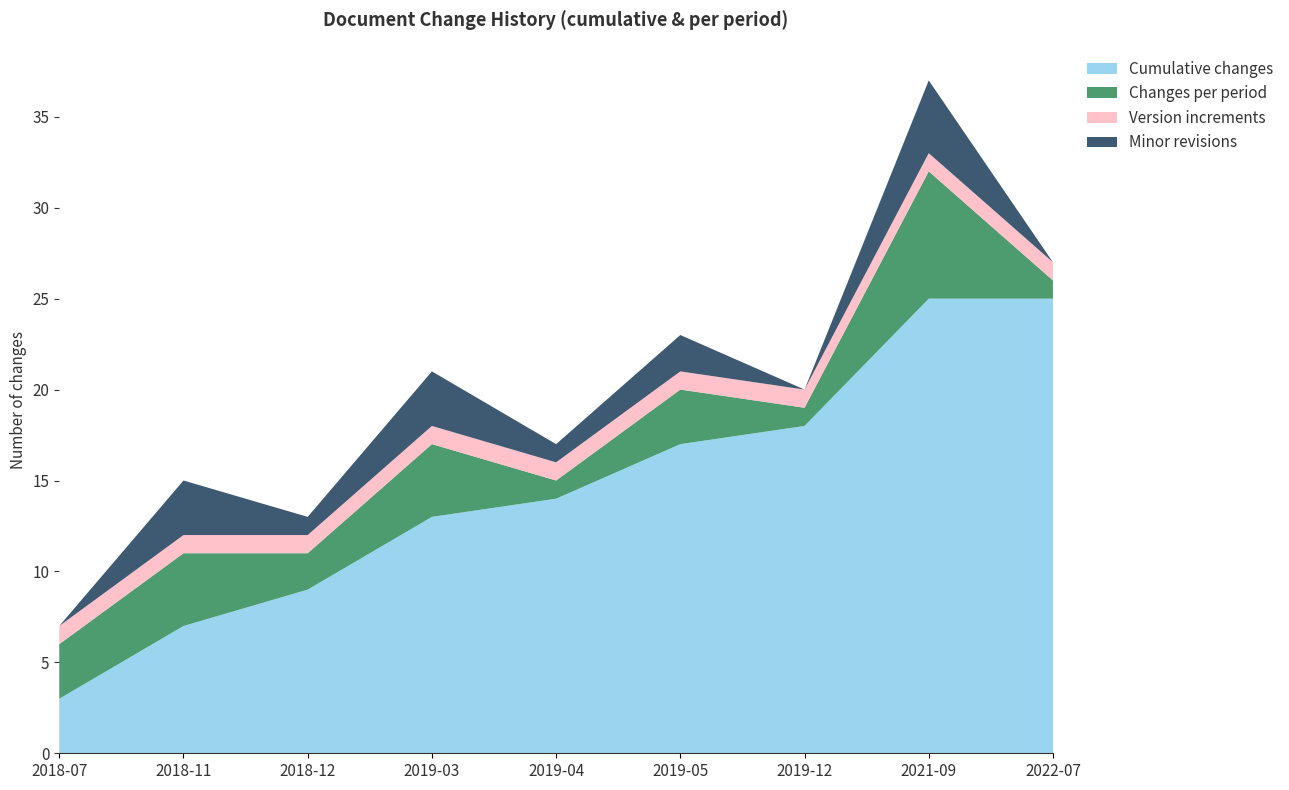

Reading left to right, list all the values displayed in this chart.

Cumulative changes: 3	7	9	13	14	17	18	25	25
Changes per period: 3	4	2	4	1	3	1	7	1
Version increments: 1	1	1	1	1	1	1	1	1
Minor revisions: 0	3	1	3	1	2	0	4	0